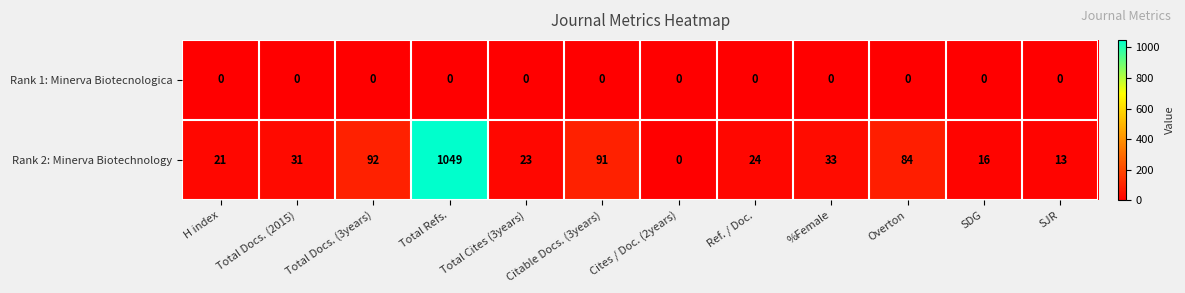

How many distinct data groups are displayed?

2